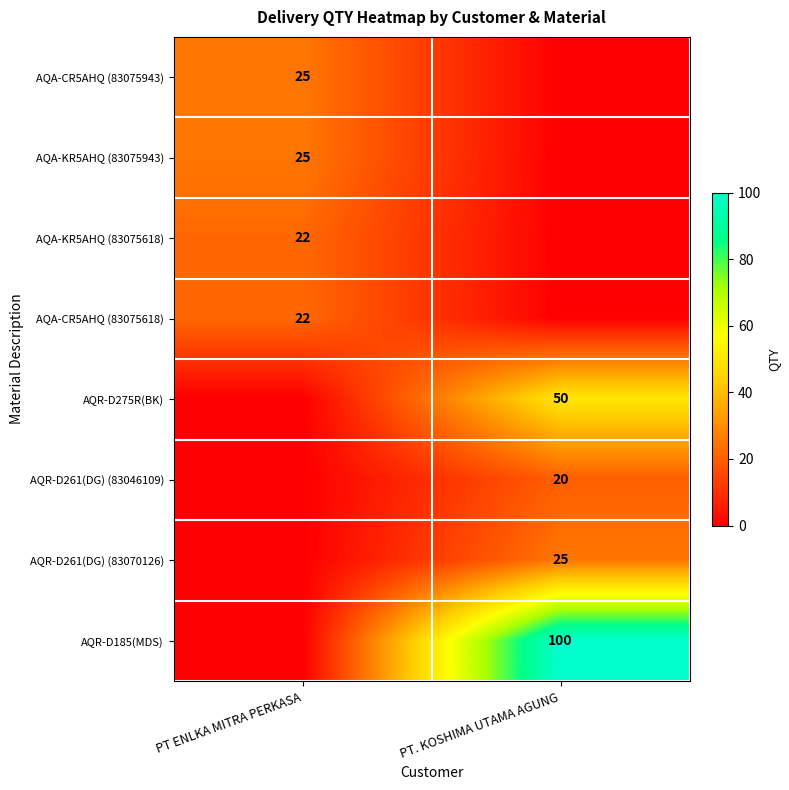

True or false: AQR-D185(MDS) has a value of 100 at PT. KOSHIMA UTAMA AGUNG.

True